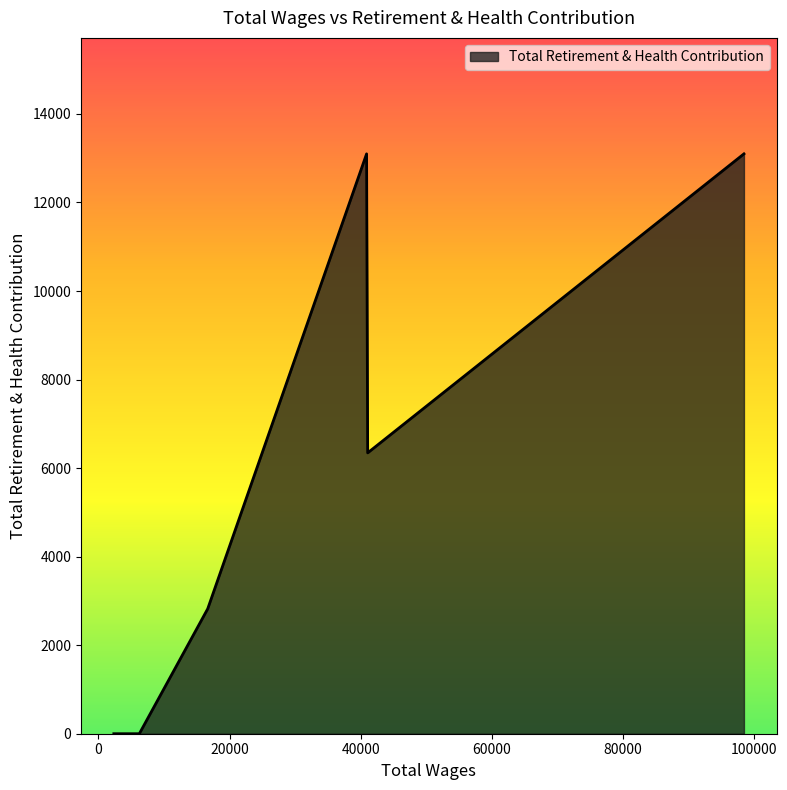

What is the greatest value displayed?

13098